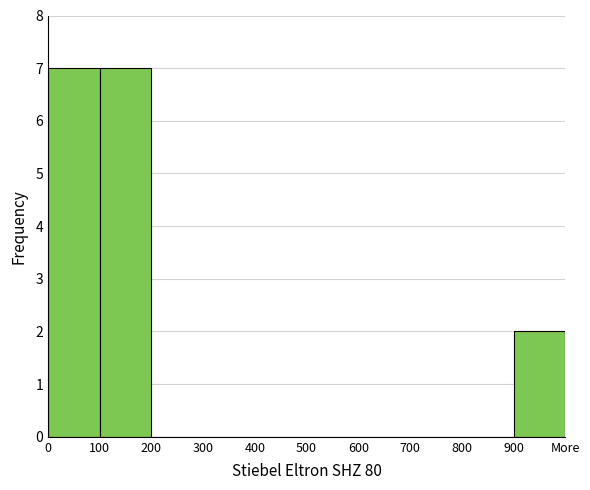

Reading left to right, list all the values displayed in this chart.

0=7	100=7	200=0	300=0	400=0	500=0	600=0	700=0	800=0	900=2